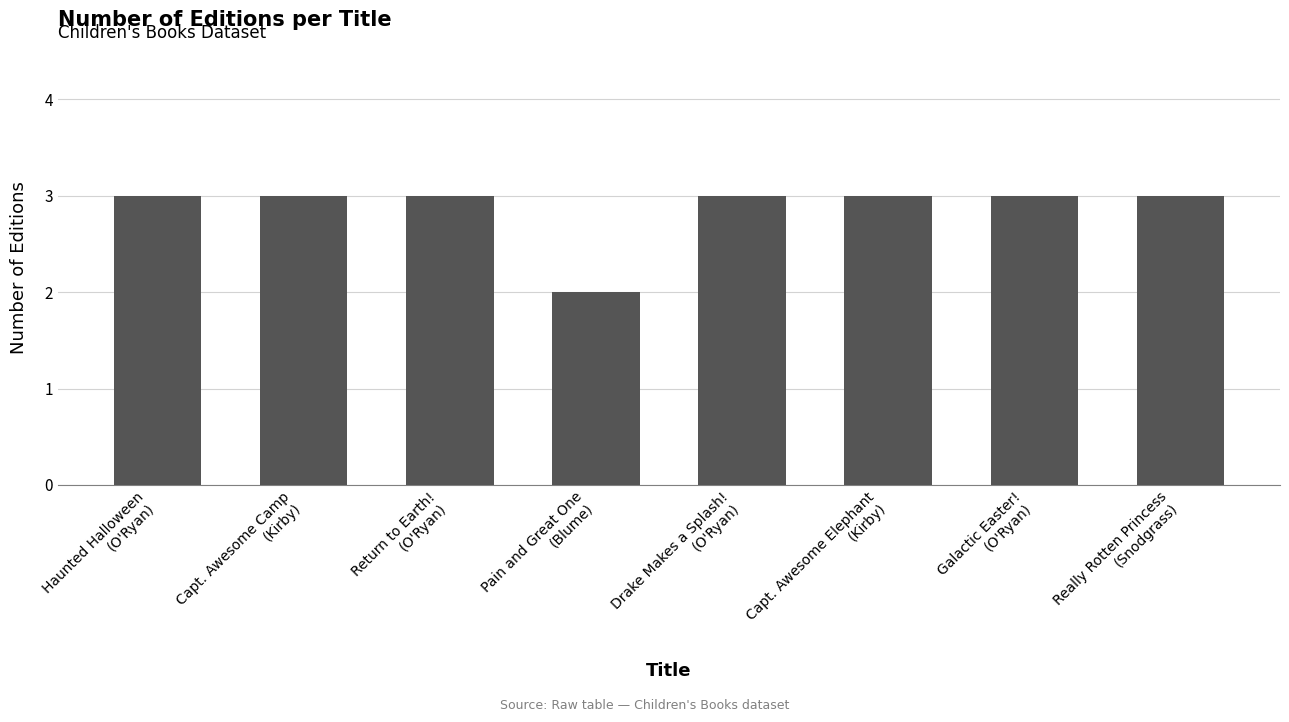

How many values are between 3 and 4?

7